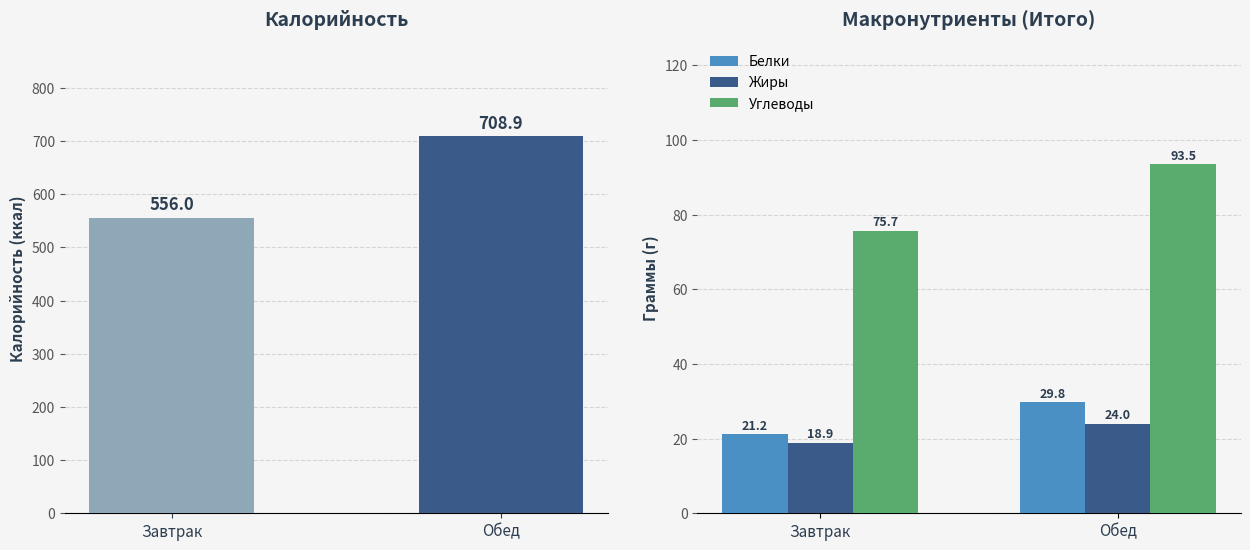

True or false: Углеводы has a value of 75.7 at Завтрак.

True